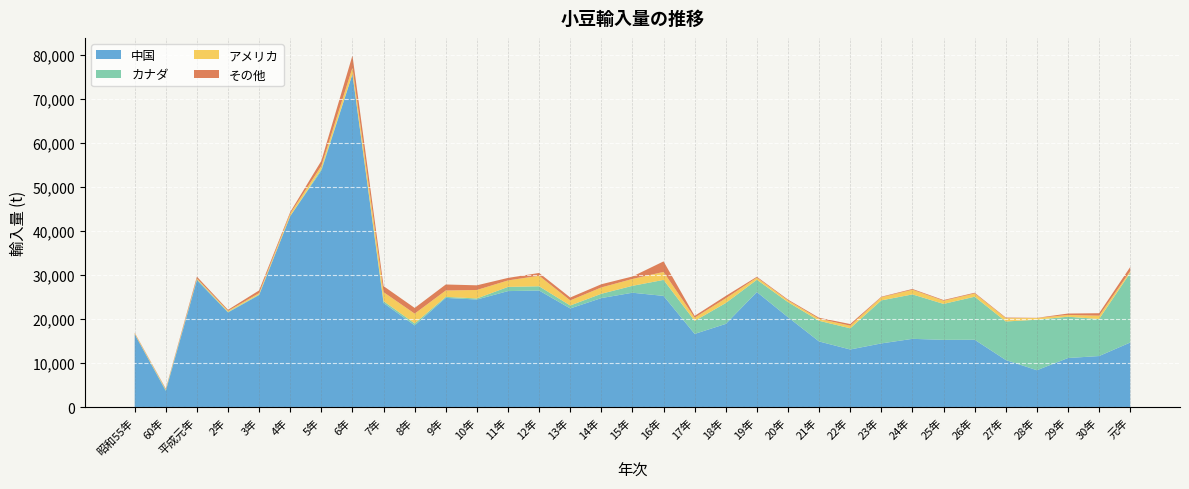

Reading left to right, transcribe all the data shown in this chart.

中国: 昭和55年=16600	60年=3685	平成元年=28870	2年=21525	3年=25470	4年=43431	5年=53749	6年=75696	7年=23674	8年=18576	9年=24828	10年=24460	11年=26374	12年=26508	13年=22429	14年=24787	15年=26005	16年=25282	17年=16641	18年=18917	19年=26153	20年=20438	21年=14923	22年=13102	23年=14483	24年=15522	25年=15297	26年=15319	27年=10710	28年=8388	29年=11163	30年=11610	元年=14687
カナダ: 昭和55年=0	60年=213	平成元年=181	2年=110	3年=135	4年=4	5年=349	6年=18	7年=410	8年=451	9年=235	10年=243	11年=953	12年=965	13年=672	14年=981	15年=1567	16年=3635	17年=2960	18年=4747	19年=2796	20年=3421	21年=4700	22年=4812	23年=9782	24年=10100	25年=8164	26年=9779	27年=8757	28年=11484	29年=9388	30年=8419	元年=15844
アメリカ: 昭和55年=209	60年=142	平成元年=186	2年=245	3年=313	4年=563	5年=748	6年=1427	7年=2051	8年=2227	9年=1450	10年=1928	11年=1476	12年=2393	13年=1163	14年=1440	15年=1564	16年=1816	17年=738	18年=1076	19年=495	20年=395	21年=455	22年=607	23年=716	24年=1069	25年=722	26年=745	27年=752	28年=383	29年=408	30年=761	元年=376
その他: 昭和55年=107	60年=149	平成元年=422	2年=242	3年=615	4年=349	5年=1143	6年=2793	7年=1366	8年=1294	9年=1363	10年=1058	11年=568	12年=632	13年=655	14年=723	15年=560	16年=2394	17年=405	18年=537	19年=191	20年=187	21年=233	22年=364	23年=120	24年=168	25年=159	26年=160	27年=140	28年=39	29年=316	30年=557	元年=943